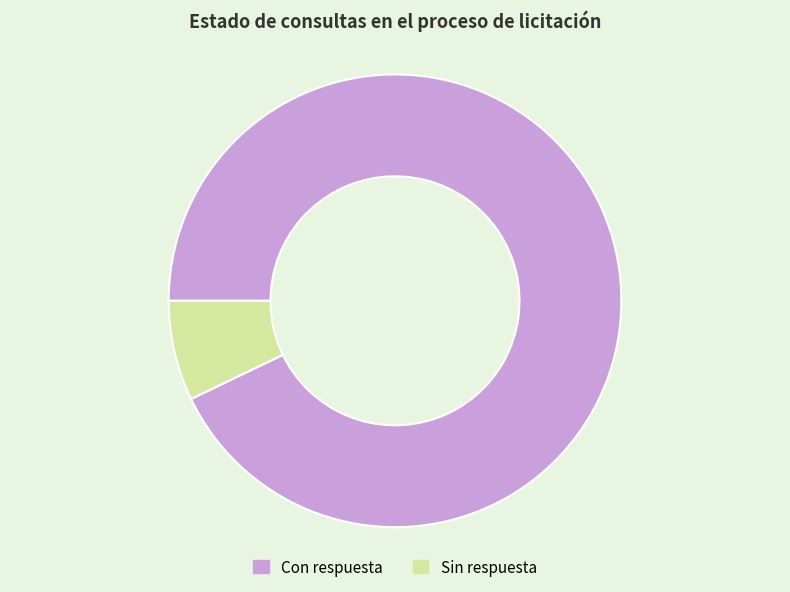

Rank the categories by value from lowest to highest.

Sin respuesta, Con respuesta